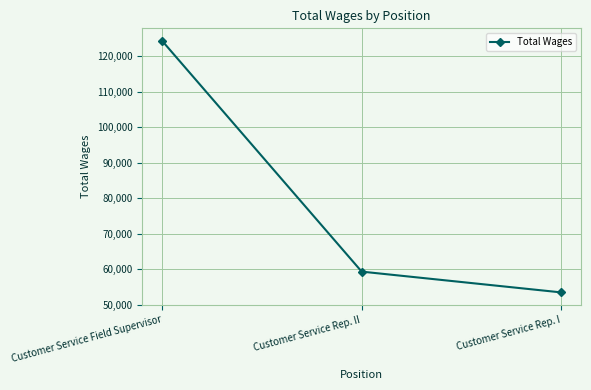

What is the minimum value shown in the chart?

53502